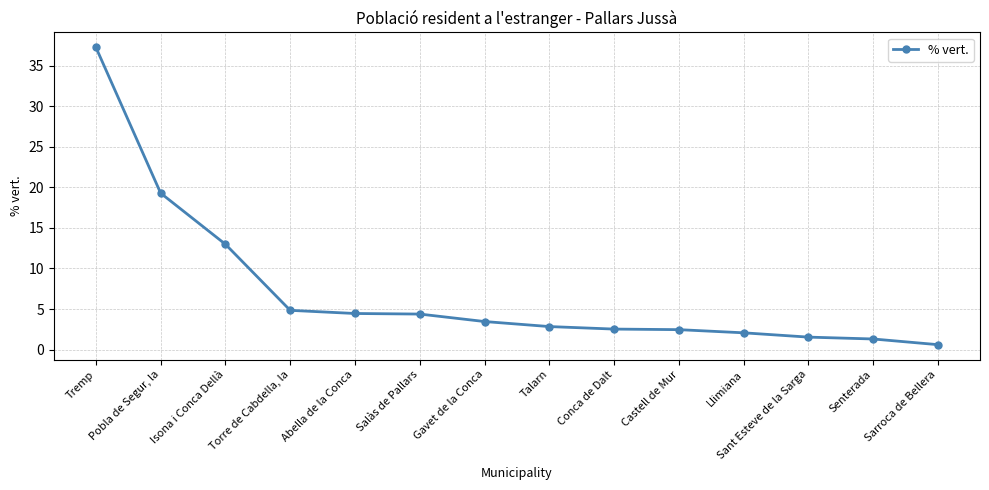

What is the label of the 10th point from the left?

Castell de Mur